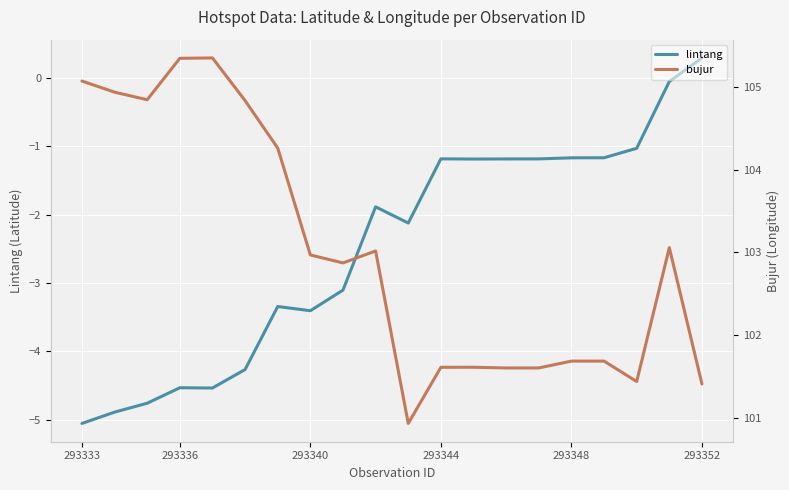

How many distinct data groups are displayed?

2